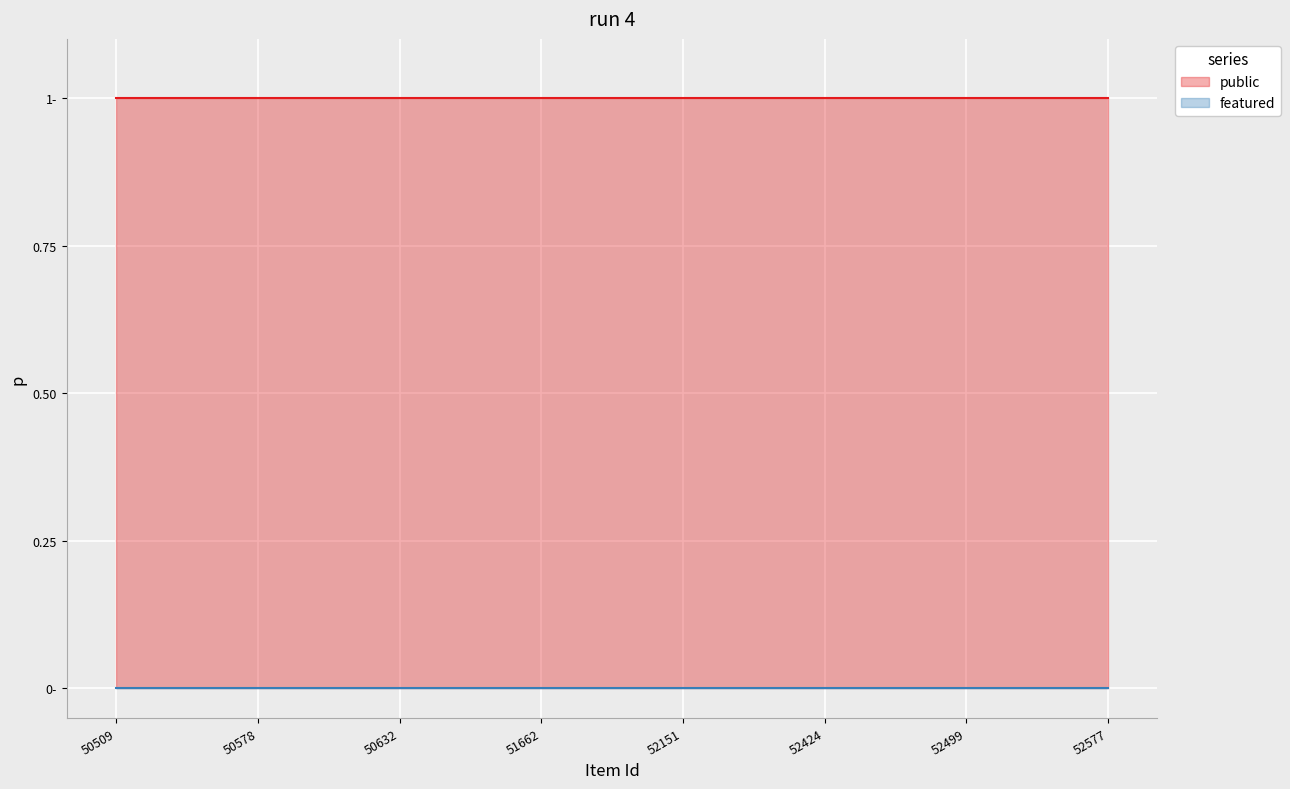

Rank the series by their average value, from lowest to highest.

featured, public